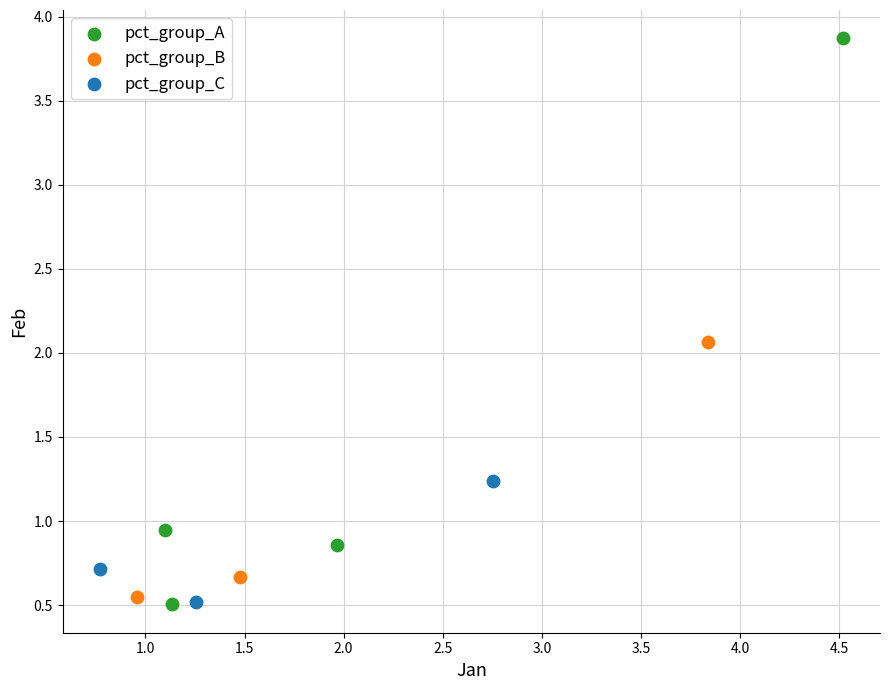

Which series has the widest spread of Y values?

pct_group_A